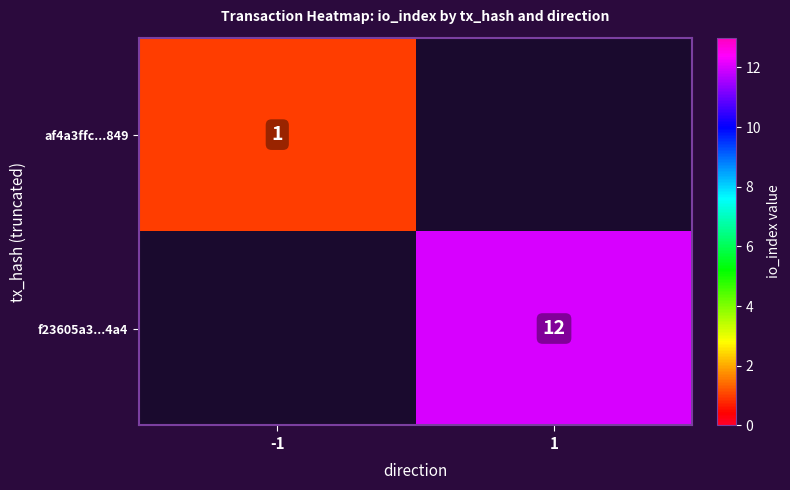

Is the value of f23605a3...4a4 at 1 greater than the value of af4a3ffc...849 at -1?

Yes